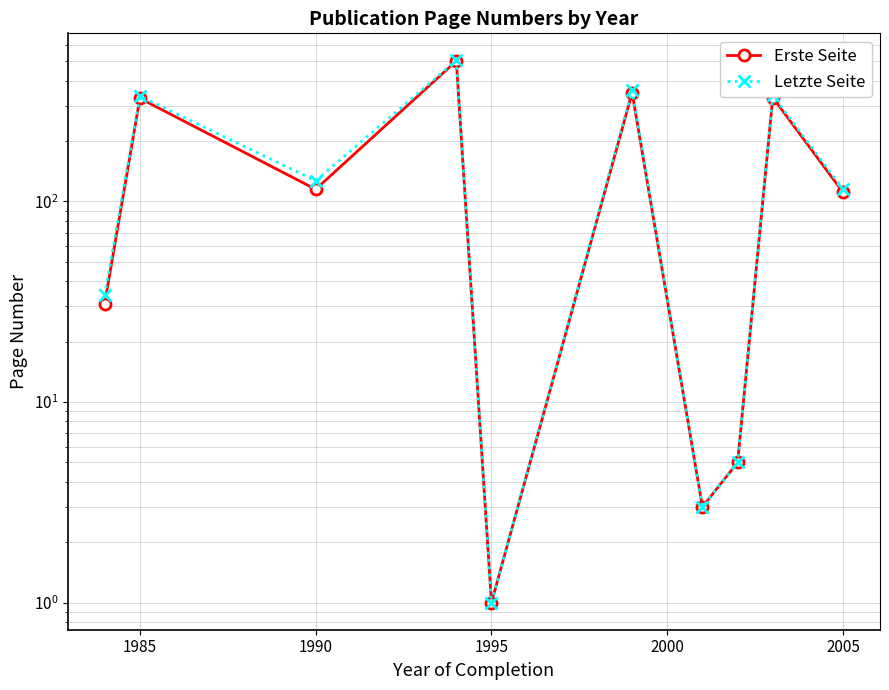

What is the total value across all series at 2005?

226